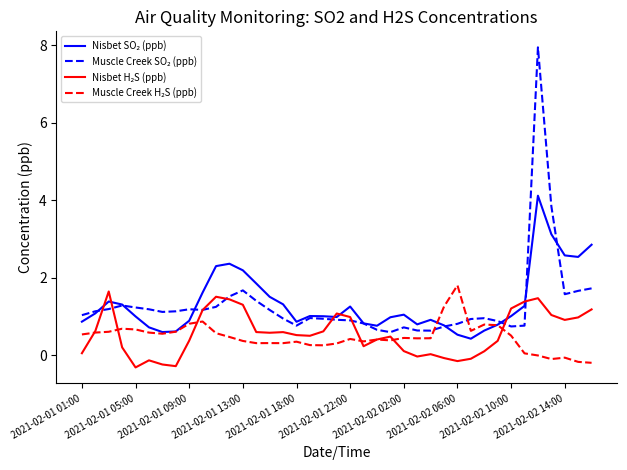

What is the minimum value shown in the chart?

-0.3